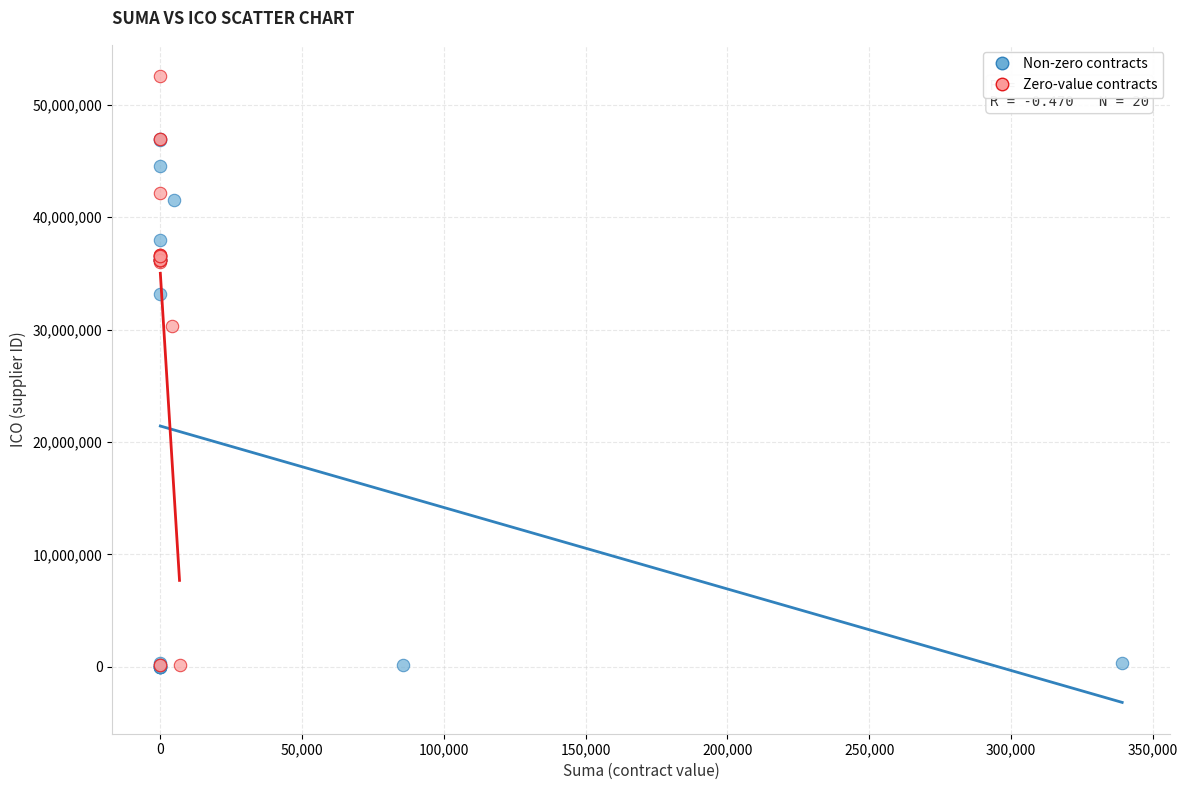

Which series has the widest spread of Y values?

Zero-value contracts